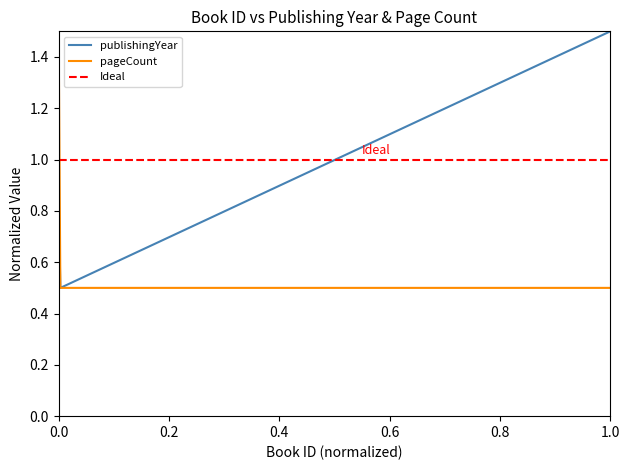

List the series in order of their overall mean, lowest first.

pageCount, publishingYear